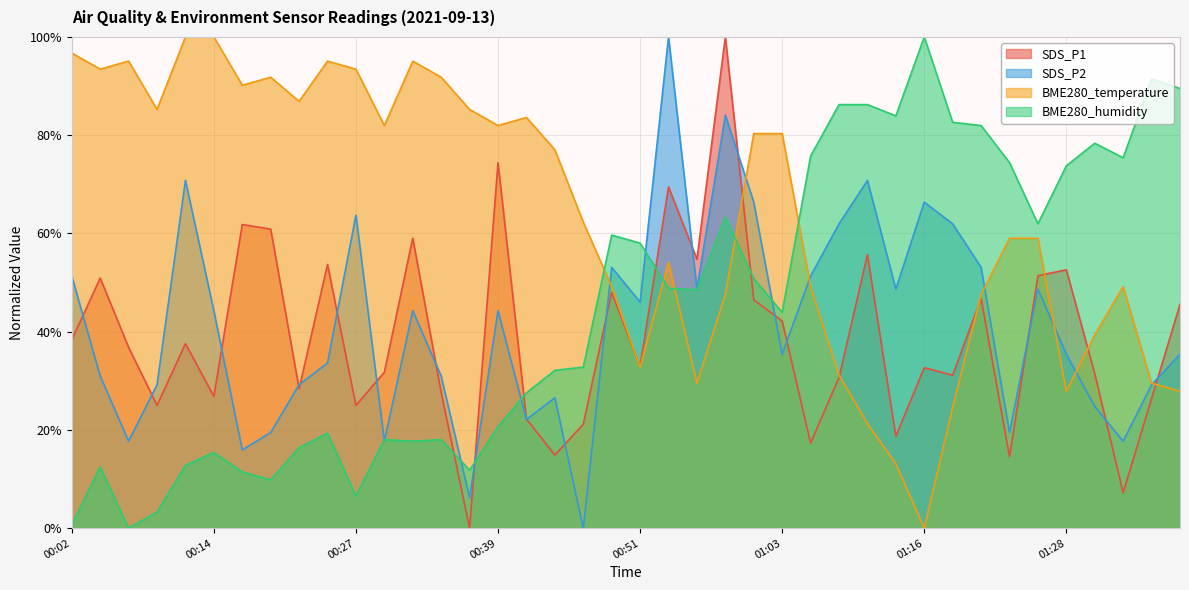

True or false: BME280_humidity has more than 0 points higher than both neighbors.

True